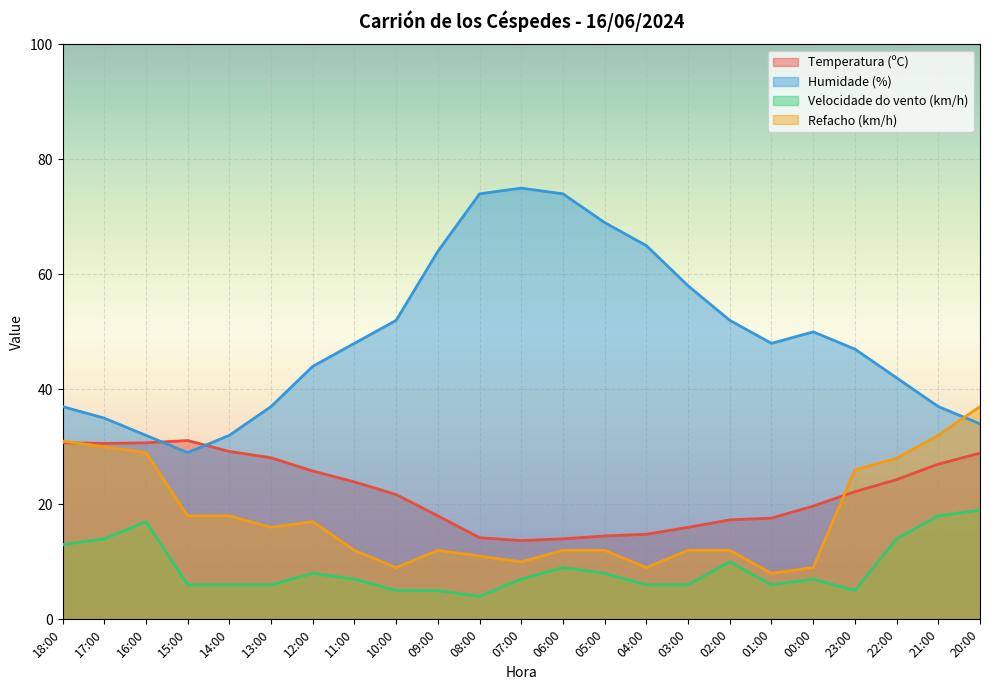

What is the value of the Humidade (%) point at the 12th from the left?

75.0